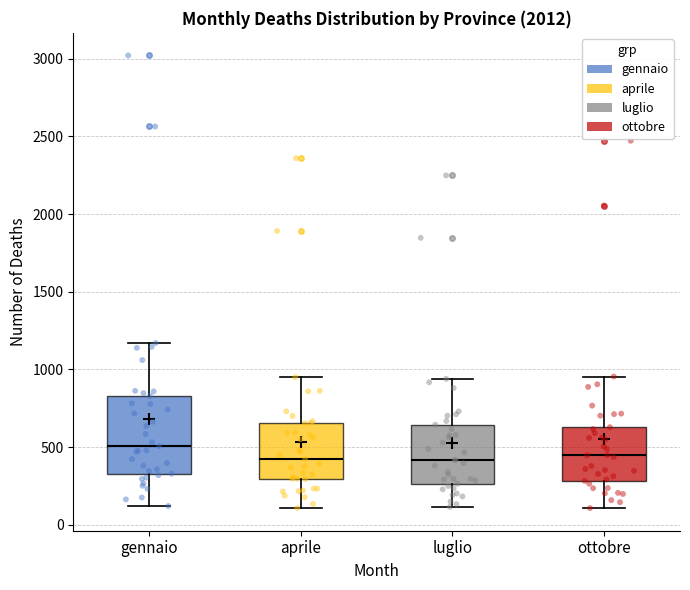

Reading left to right, transcribe this box plot: for each box, give where its median line is, the range the box spans, and where its two whiskers end, as read against the y-axis. The values are not printed on the chart, so give them approximately, as read against the axis.

gennaio: median 500, box 350 to 850, whiskers 100 to 1150
aprile: median 400, box 300 to 650, whiskers 100 to 950
luglio: median 400, box 250 to 650, whiskers 100 to 950
ottobre: median 450, box 300 to 650, whiskers 100 to 950